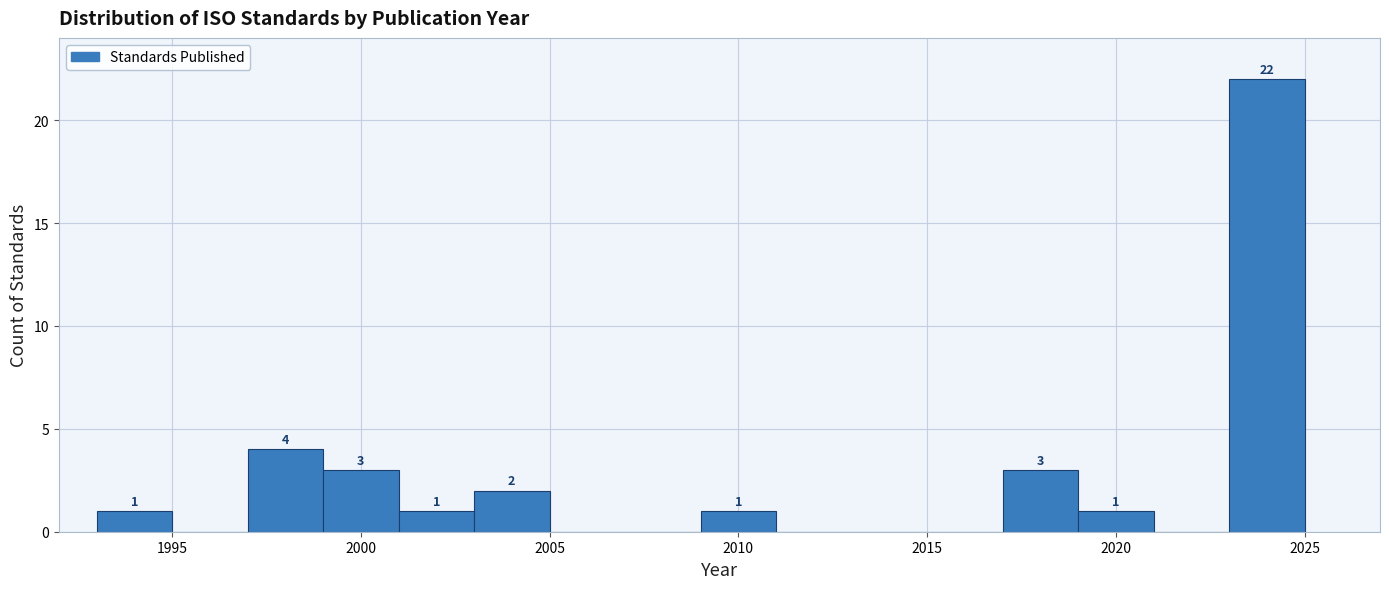

Over which range of the x-axis is the bar tallest?

2023 to 2025